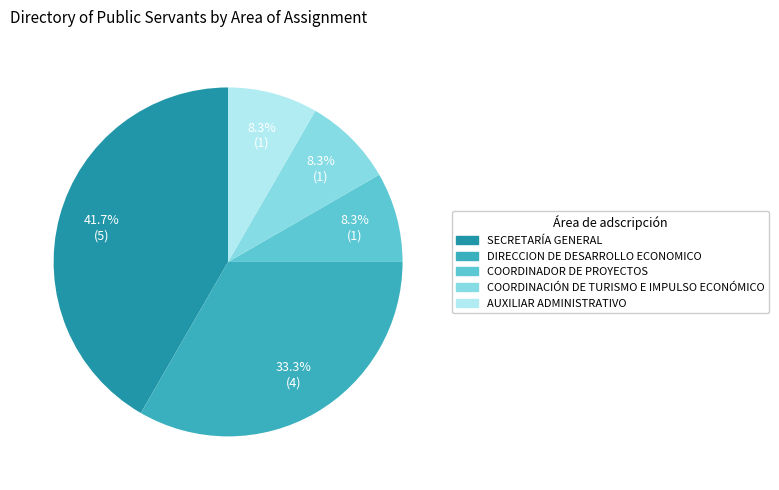

Between COORDINADOR DE PROYECTOS and SECRETARÍA GENERAL, which is larger?

SECRETARÍA GENERAL